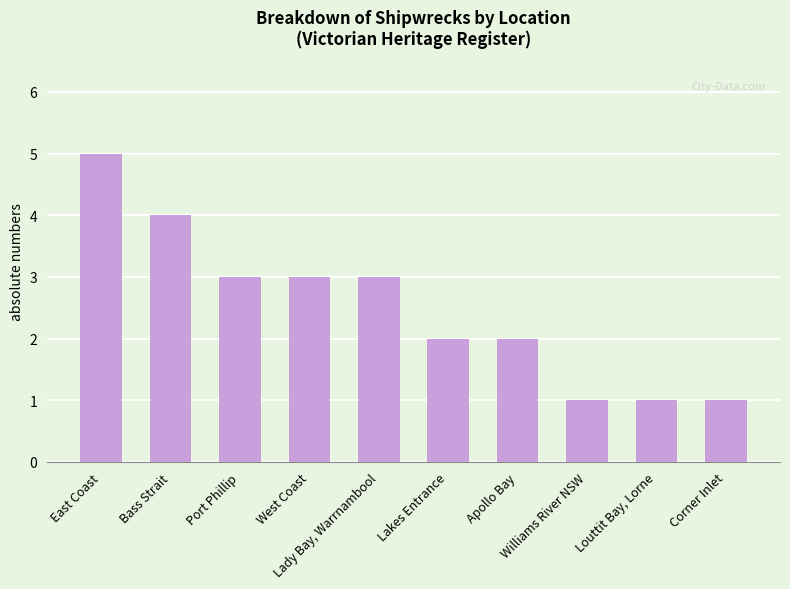

Does the chart contain any negative values?

No